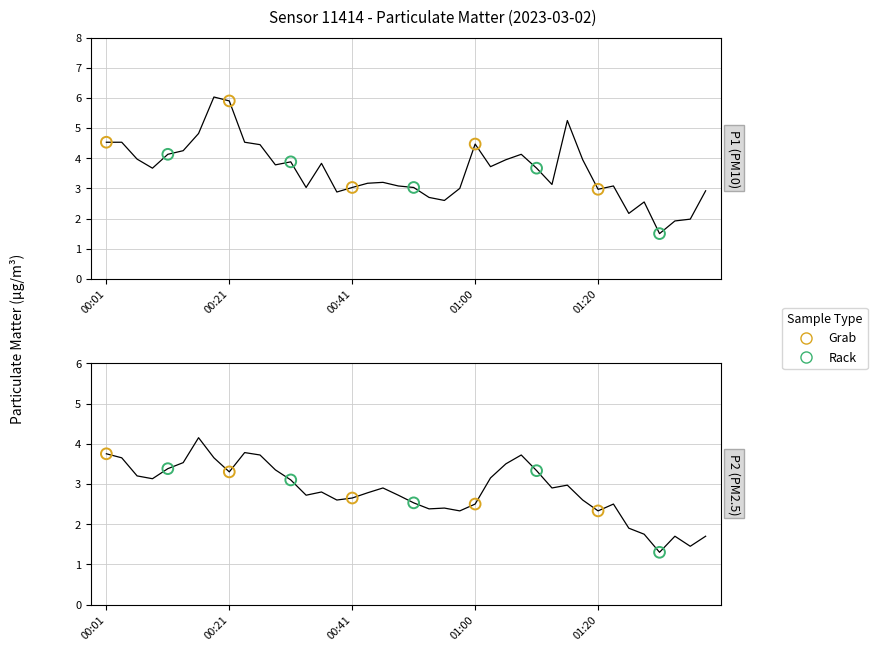

Which series has the widest spread of Y values?

P1